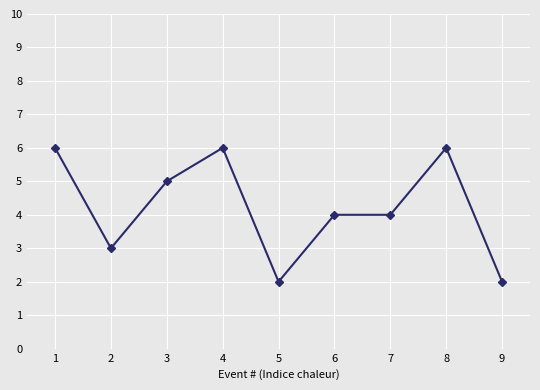

What is the change in value from 3 to 4?

+1